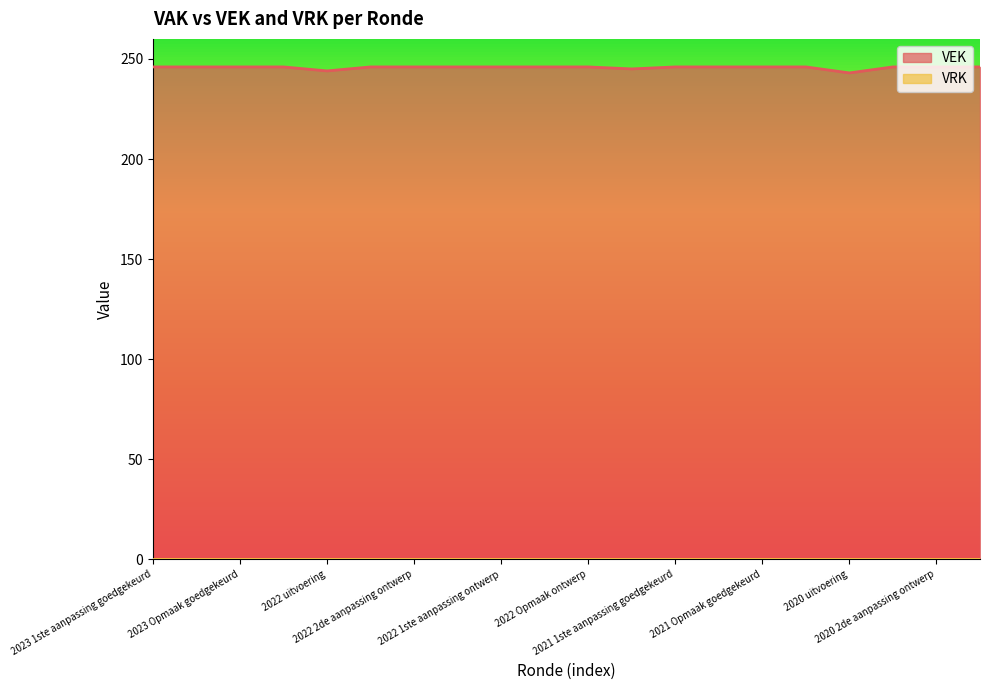

Where is the data nearest to the value 244?

2022 uitvoering